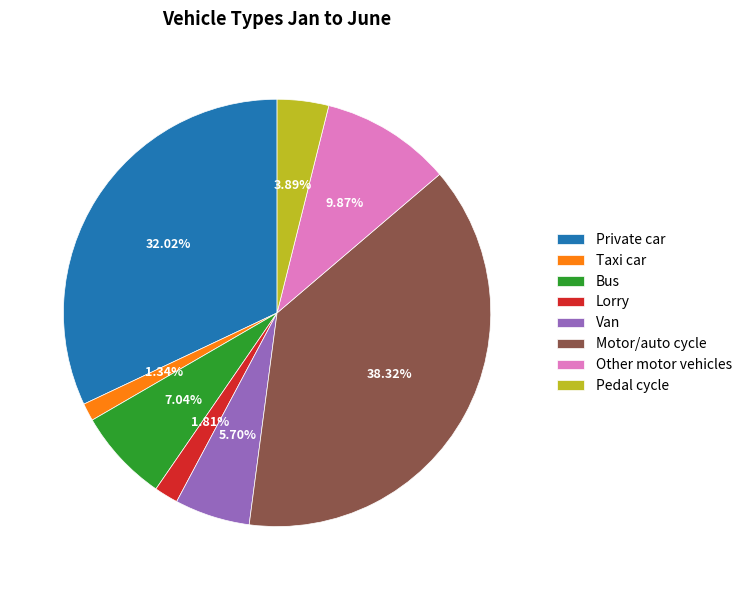

To the nearest percent, what percentage of the pie is Lorry?

2%